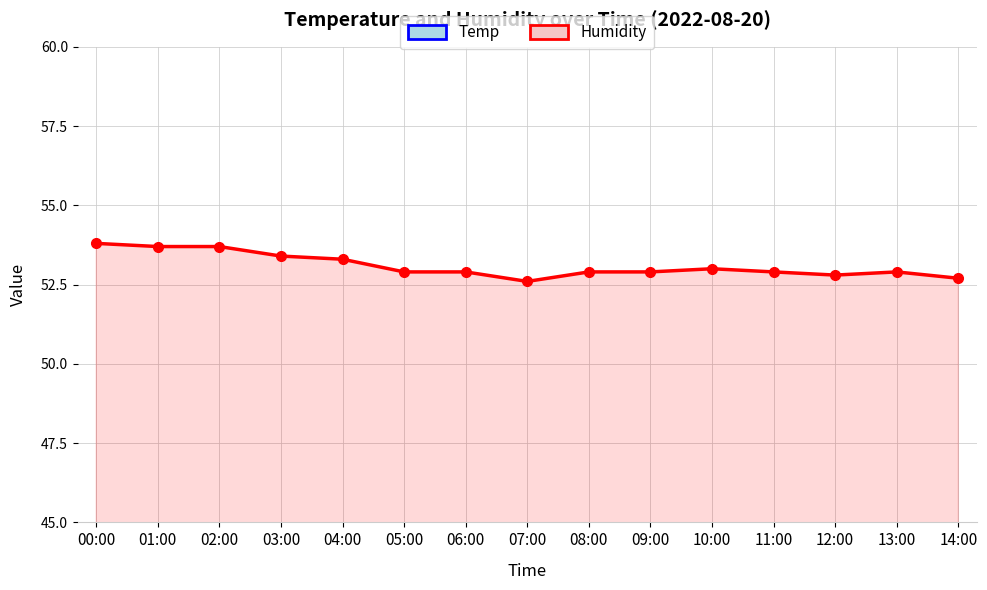

What is the average value of the Humidity series?

53.1